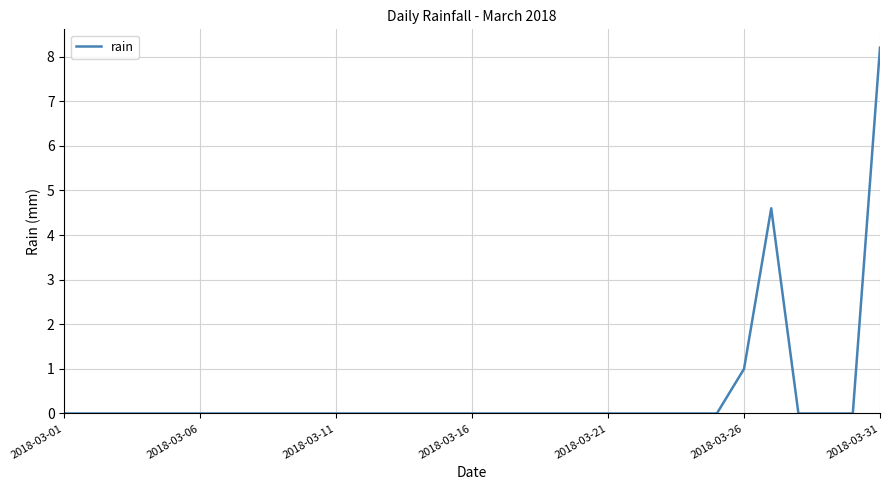

Reading left to right, what are all the values shown in this chart?

0.0	0.0	0.0	0.0	0.0	0.0	0.0	0.0	0.0	0.0	0.0	0.0	0.0	0.0	0.0	0.0	0.0	0.0	0.0	0.0	0.0	0.0	0.0	0.0	0.0	1.0	4.6	0.0	0.0	0.0	8.2